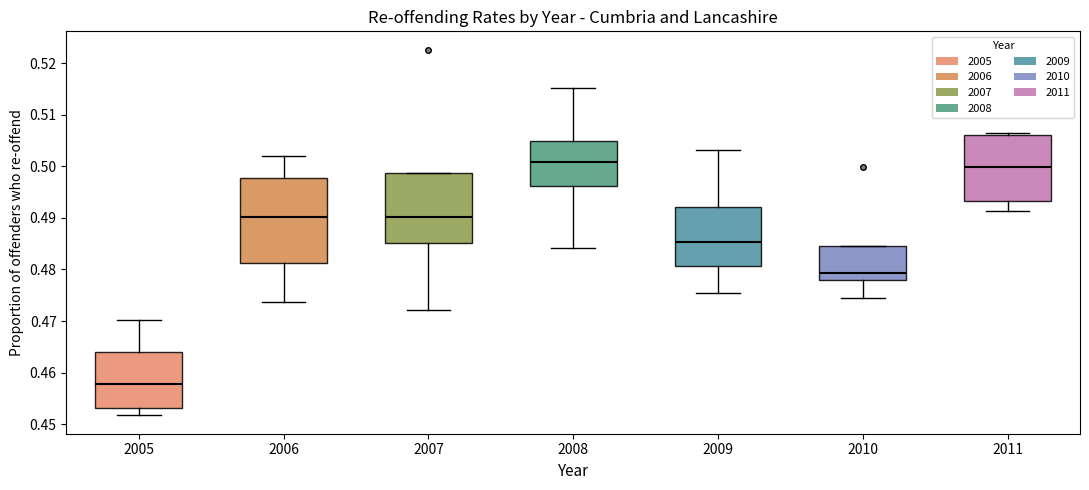

Where does the lower whisker of the box at x = 2011 end on the y-axis? The values are not printed on the chart, so give them approximately, as read against the axis.

0.491